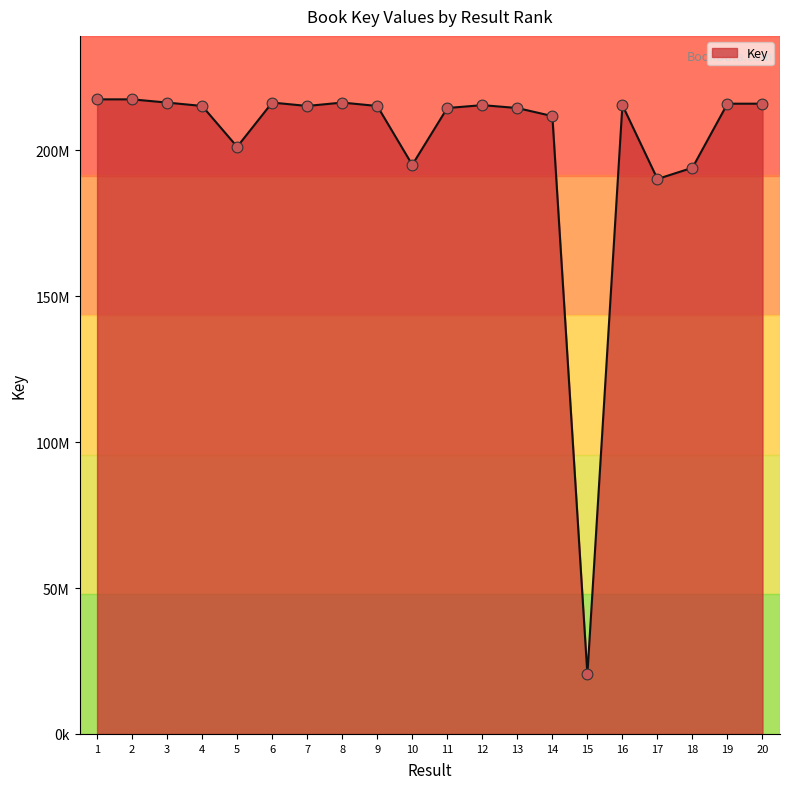

Which has a higher value, 6 or 8?

6